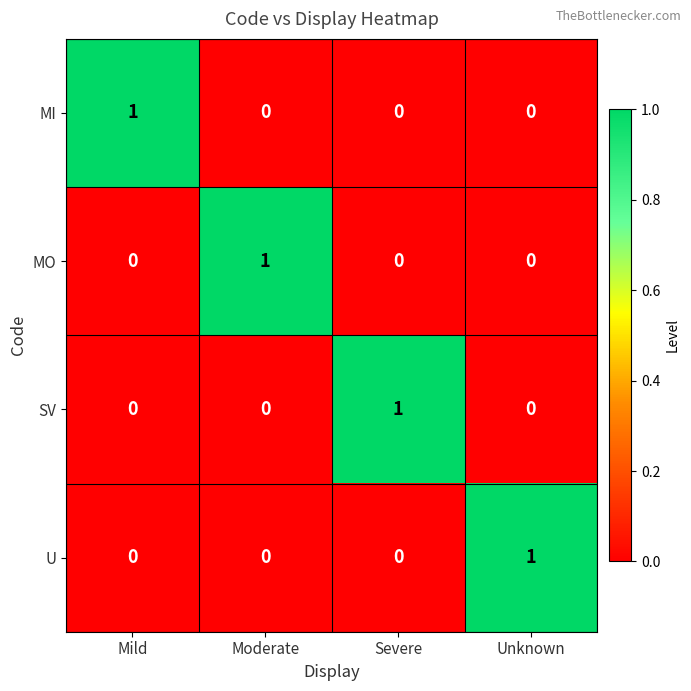

The U series shows 0 at Mild. True or false?

True